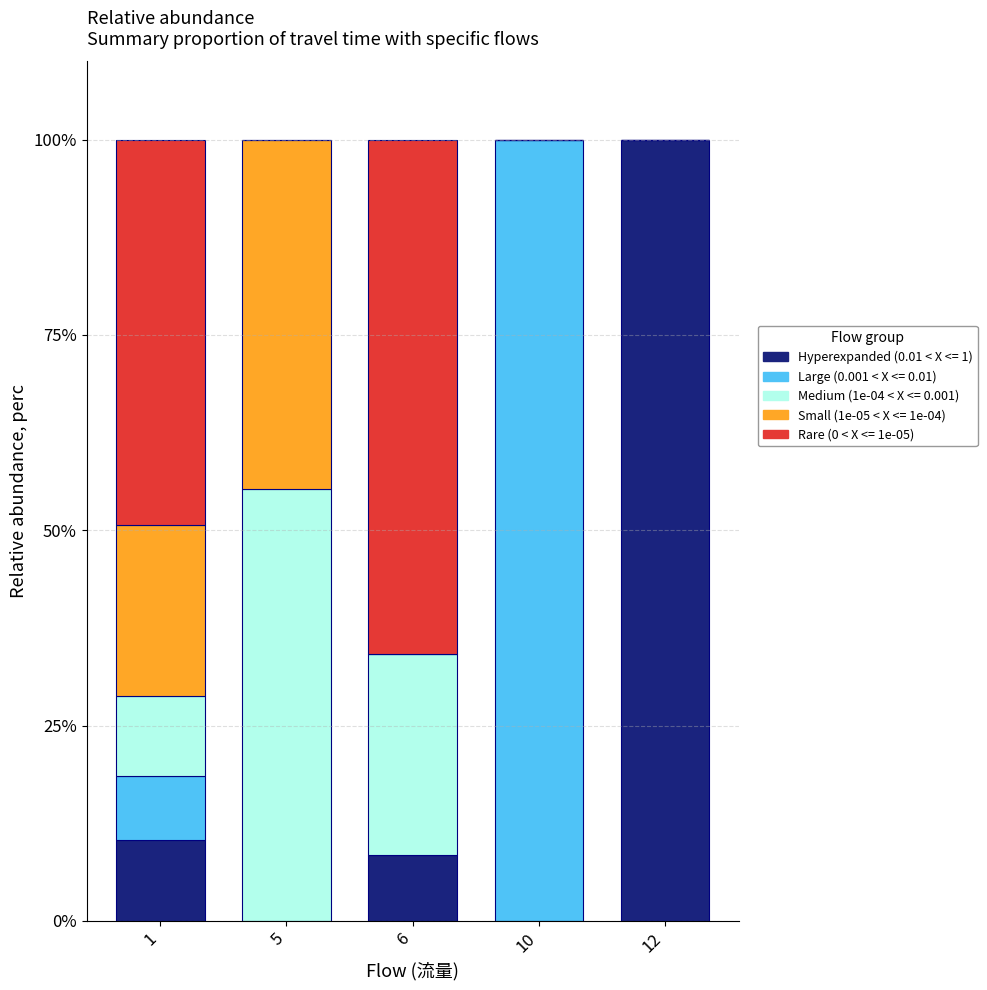

True or false: Hyperexpanded (0.01 < X <= 1) has a value of 13.5 at 6.

False